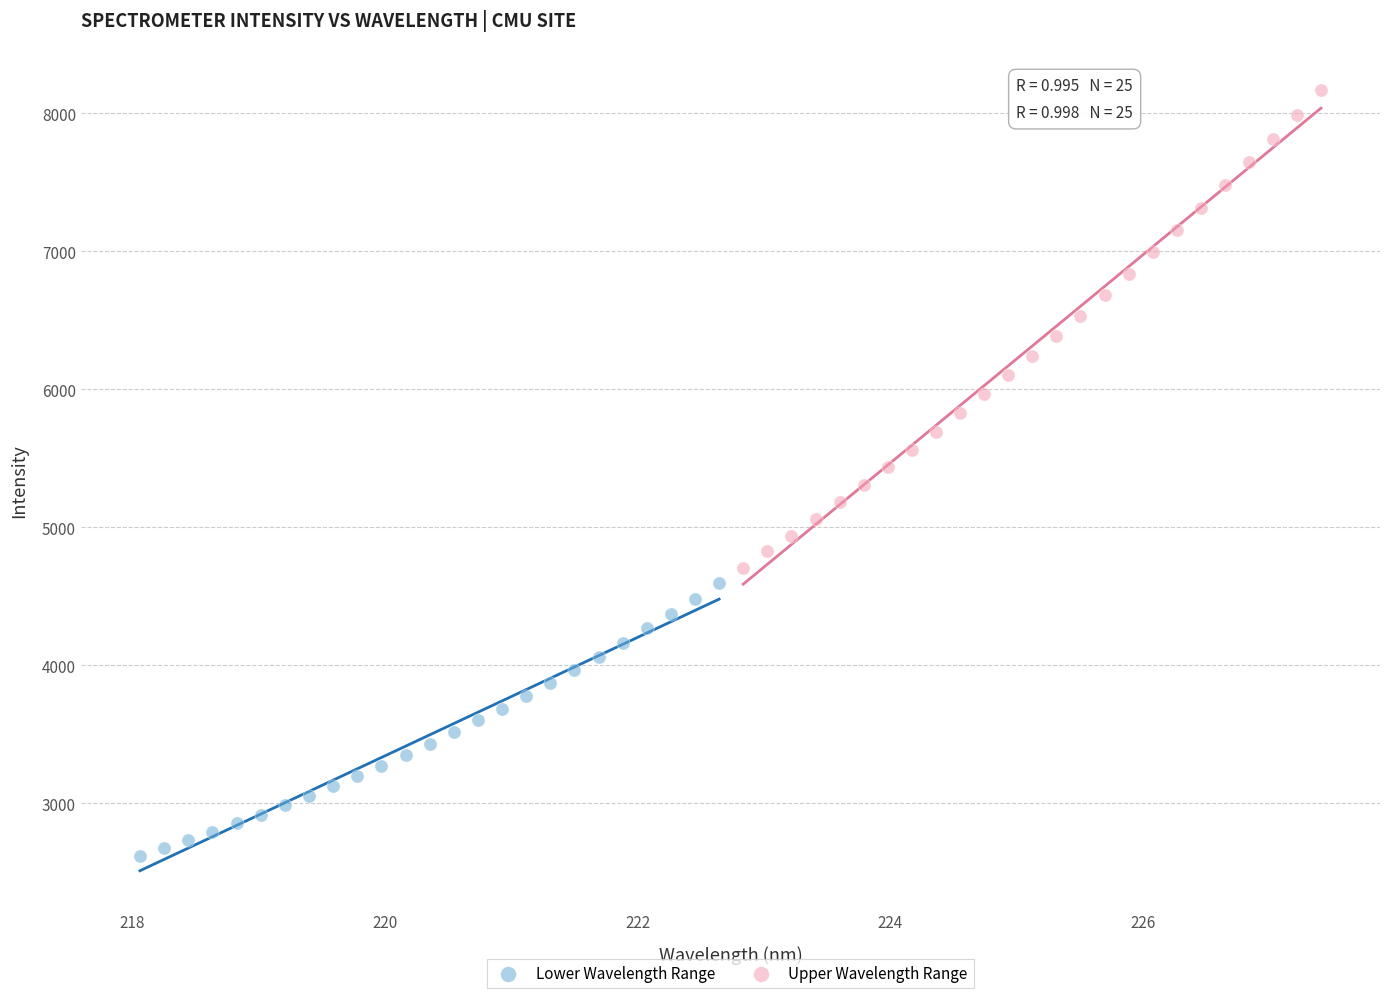

Which series reaches the minimum Y coordinate?

Lower Wavelength Range